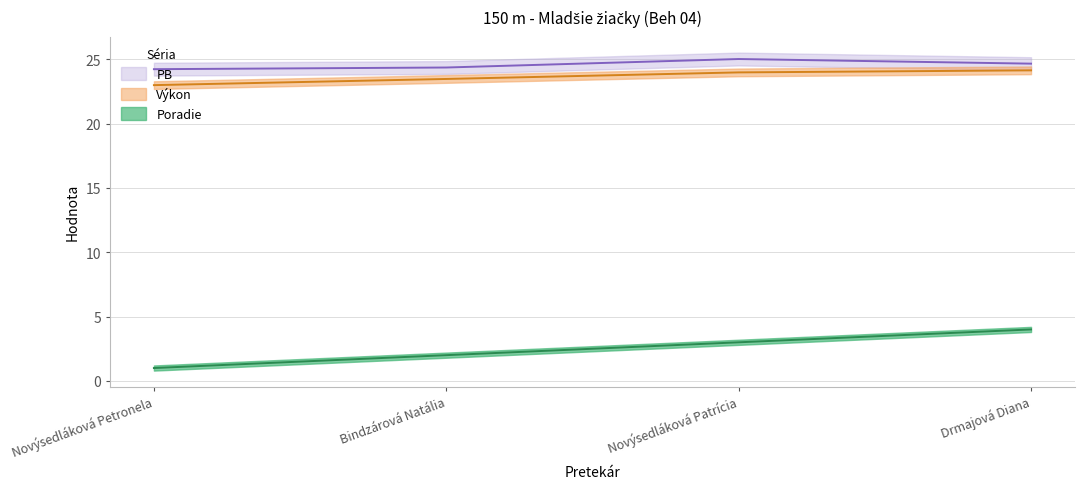

Where is Poradie nearest to the value 2?

Bindzárová Natália